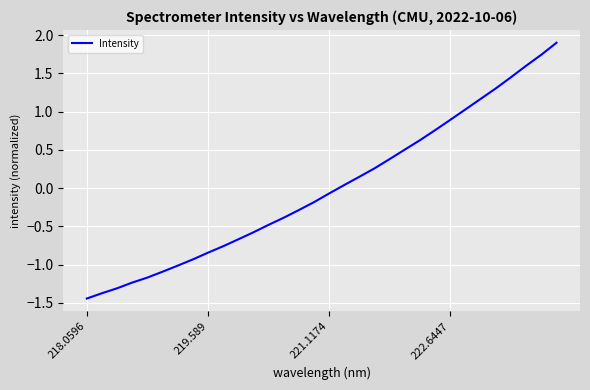

What is the maximum value shown in the chart?

1.9